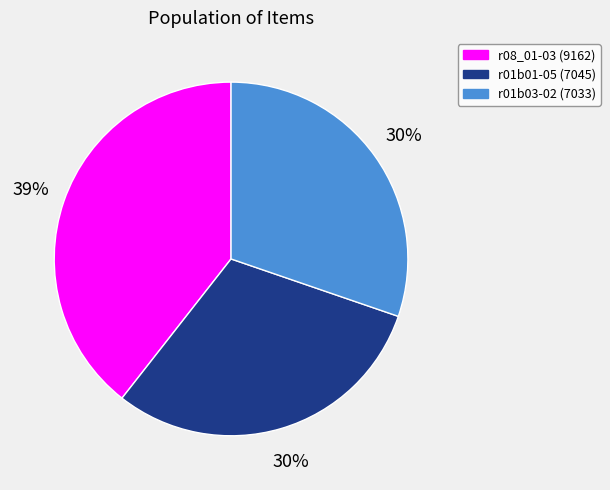

Which category has the biggest portion of the pie?

r08_01-03 (9162)